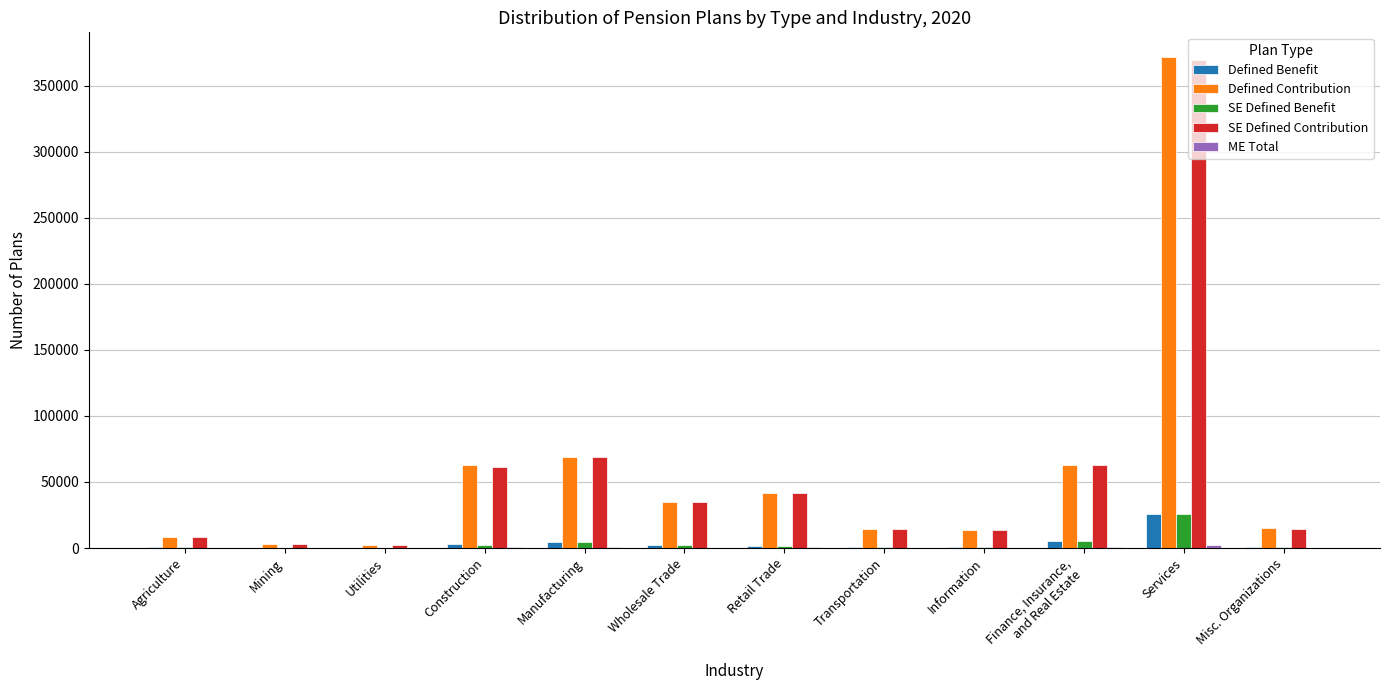

At which label does SE Defined Contribution reach its peak?

Services